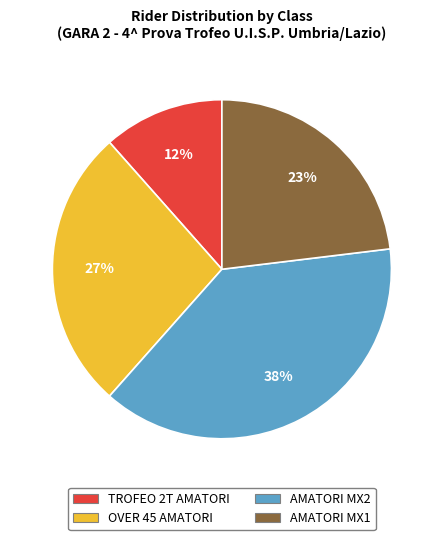

Count the number of slices in the pie.

4